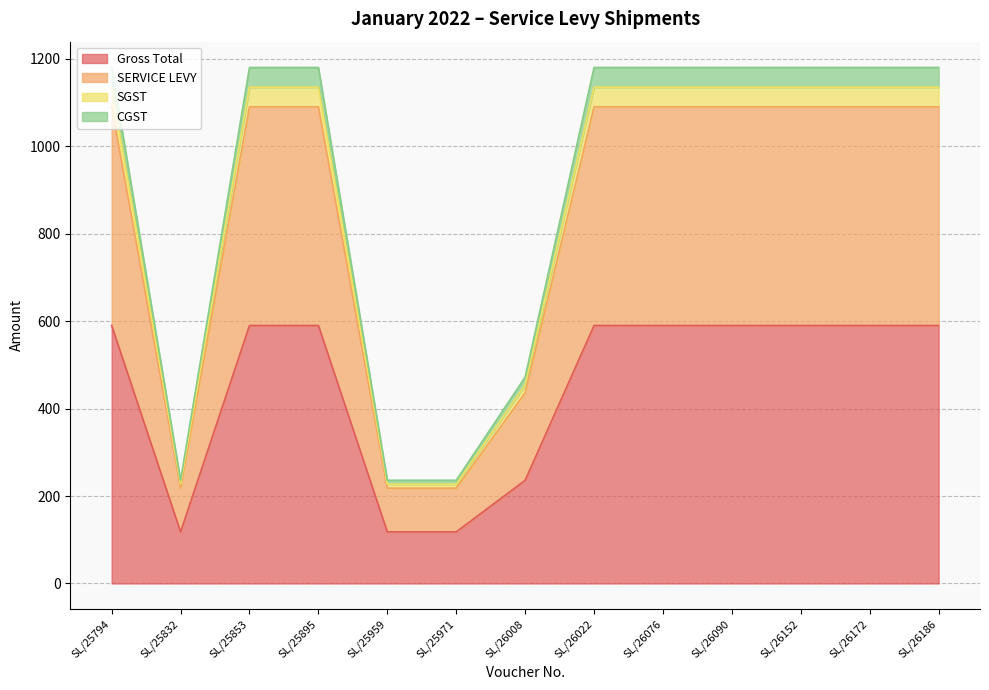

At which category does Gross Total reach its first local valley?

SL/25832